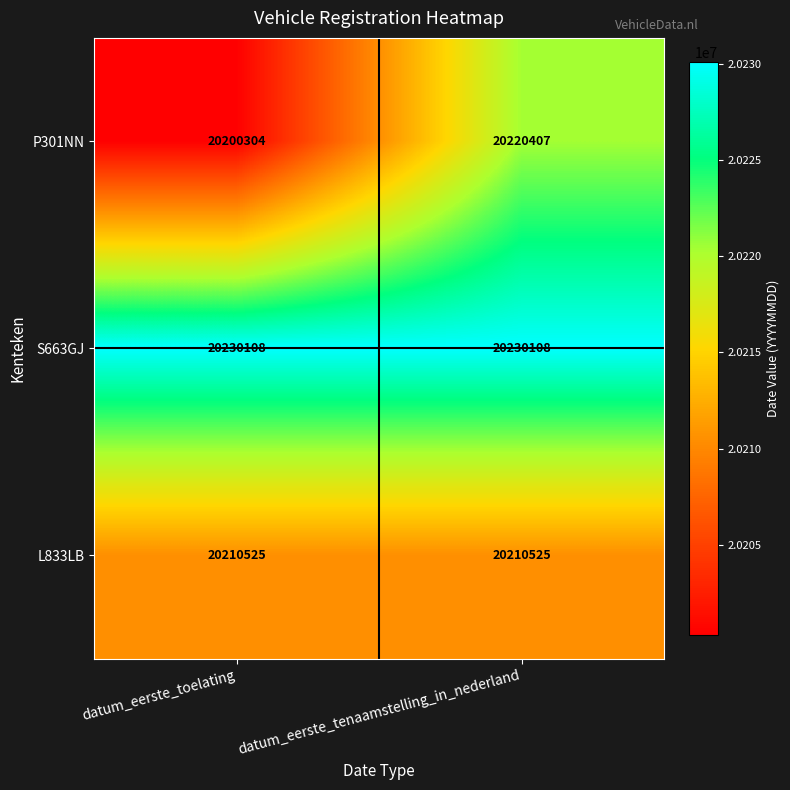

How many categories are shown in the chart?

2